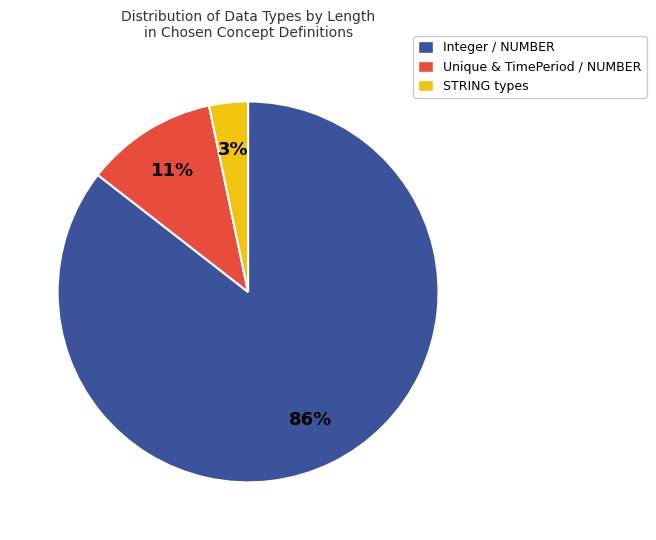

Do STRING types and Unique & TimePeriod / NUMBER together represent more than half of the pie?

No